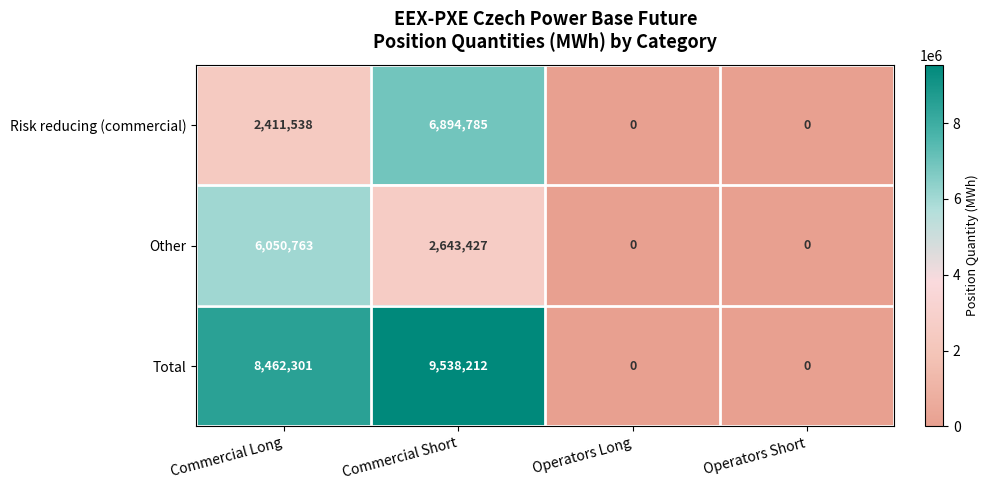

Where is Total nearest to the value 4769106?

Commercial Long